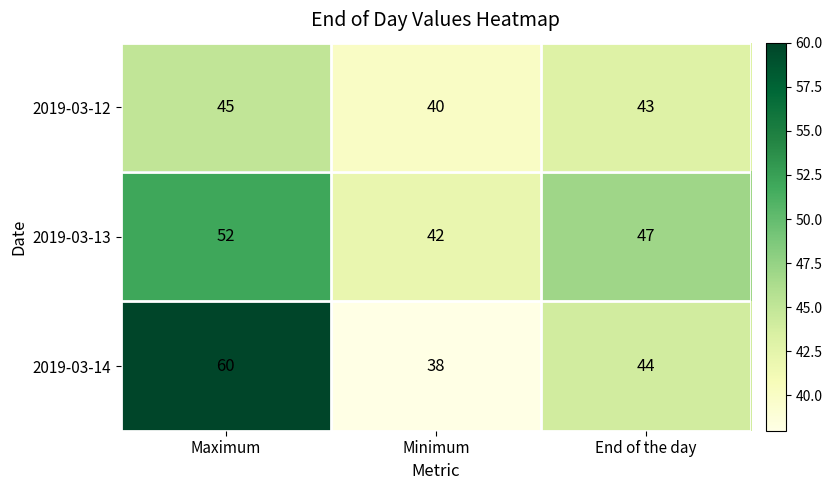

Reading left to right, list all the values displayed in this chart.

2019-03-12: 45	40	43
2019-03-13: 52	42	47
2019-03-14: 60	38	44